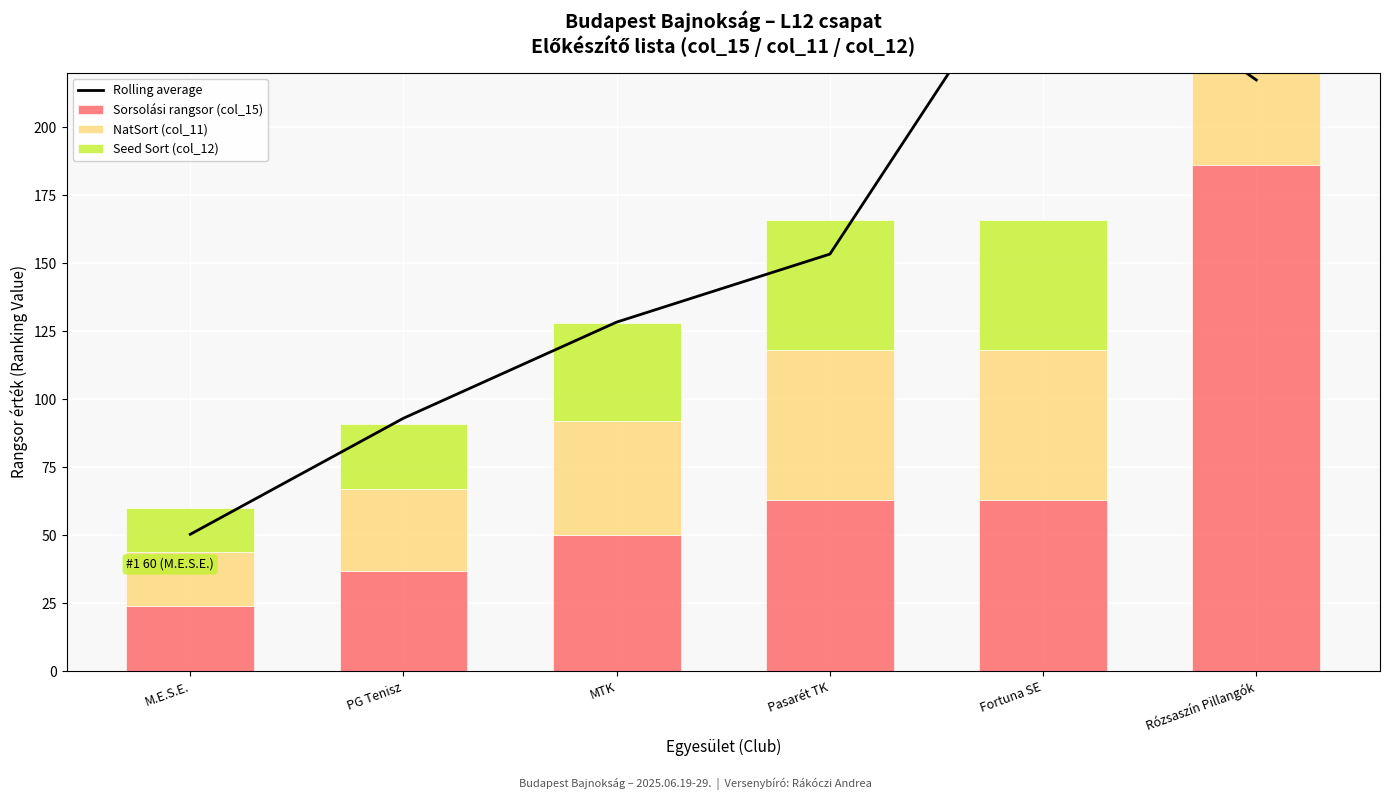

Reading left to right, transcribe all the data shown in this chart.

Rolling average: M.E.S.E.=50.3	PG Tenisz=93.0	MTK=128.3	Pasarét TK=153.3	Fortuna SE=272.7	Rózsaszín Pillangók=217.3
Sorsolási rangsor (col_15): M.E.S.E.=24.0	PG Tenisz=37.0	MTK=50.0	Pasarét TK=63.0	Fortuna SE=63.0	Rózsaszín Pillangók=186.0
NatSort (col_11): M.E.S.E.=20.0	PG Tenisz=30.0	MTK=42.0	Pasarét TK=55.0	Fortuna SE=55.0	Rózsaszín Pillangók=160.0
Seed Sort (col_12): M.E.S.E.=16.0	PG Tenisz=24.0	MTK=36.0	Pasarét TK=48.0	Fortuna SE=48.0	Rózsaszín Pillangók=140.0